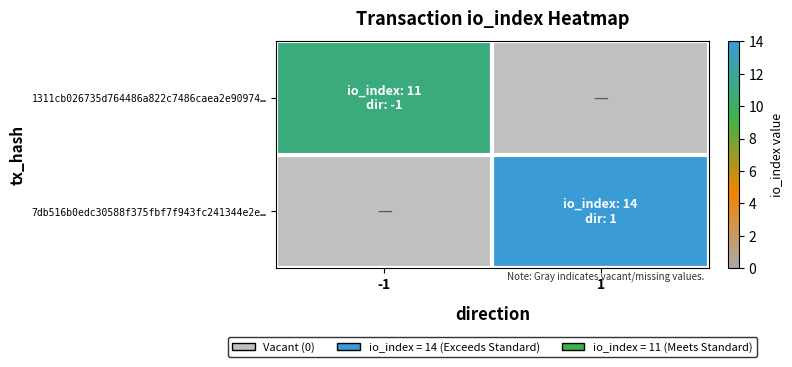

Reading left to right, extract all data points from this chart.

1311cb026735d764486a822c7486caea2e90974…: -1=11	1=0
7db516b0edc30588f375fbf7f943fc241344e2e…: -1=0	1=14